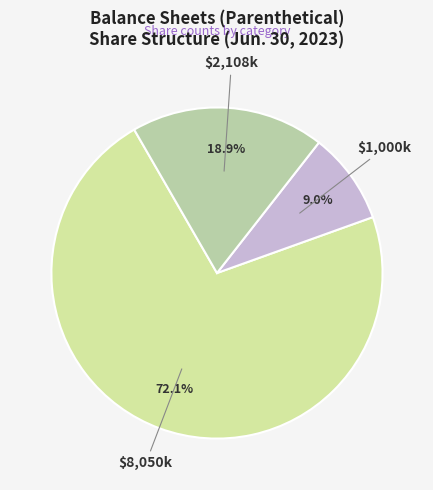

Count the number of slices in the pie.

3